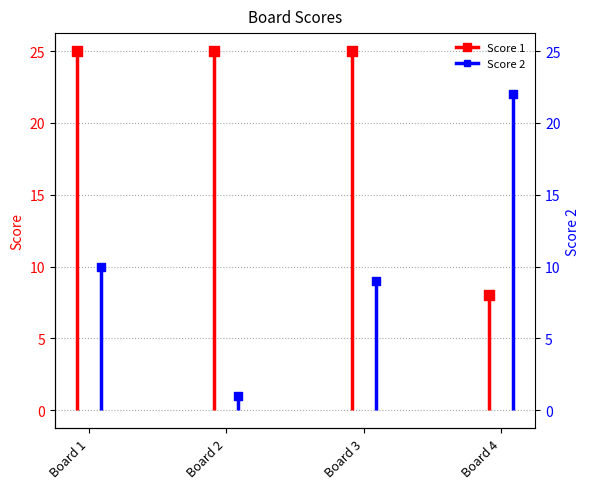

Is the value of Score 1 at 3 greater than the value of Score 2 at 1?

Yes